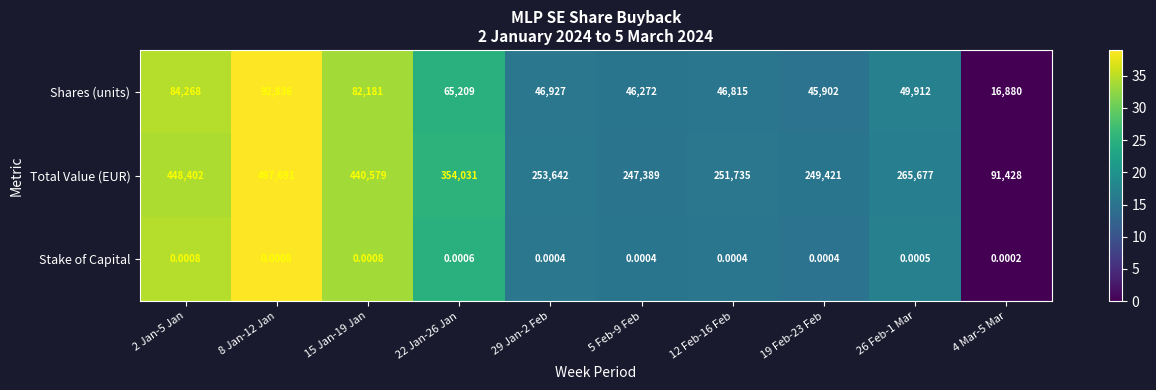

At 12 Feb-16 Feb, list the series in order from smallest to largest.

Stake of Capital, Shares (units), Total Value (EUR)